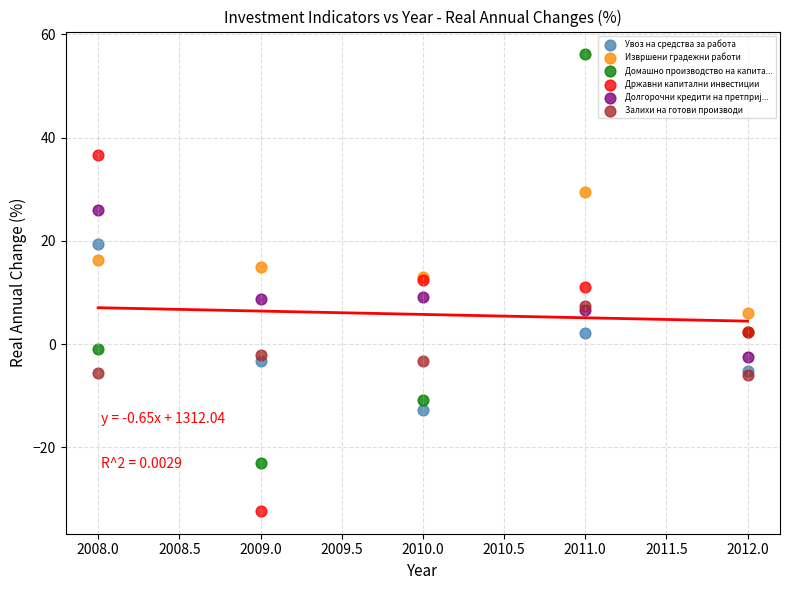

In the Залихи на готови производи series, what Y value is closest to 0?

-2.2